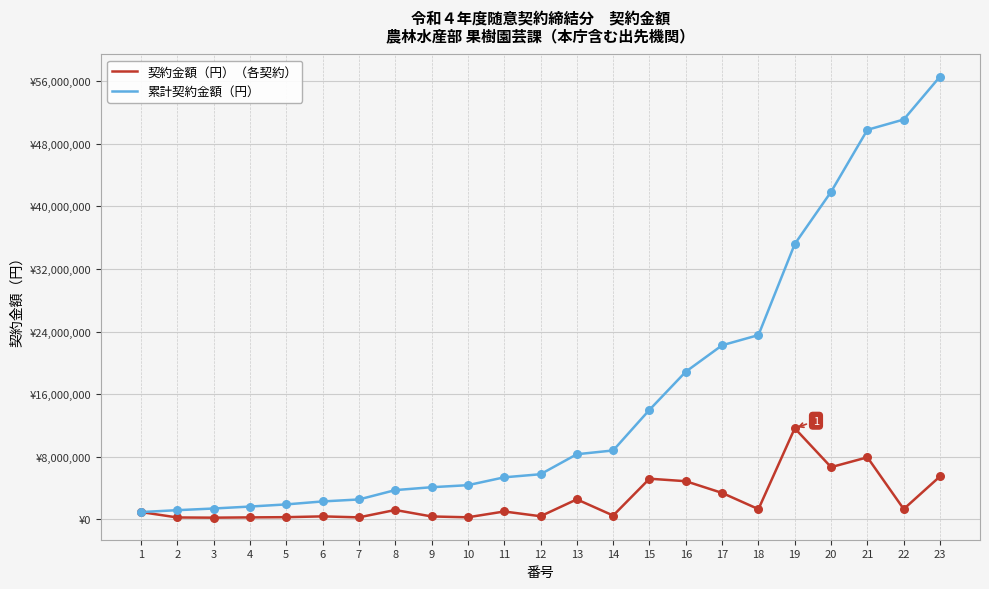

Which series has the largest total across all categories?

累計契約金額（円）